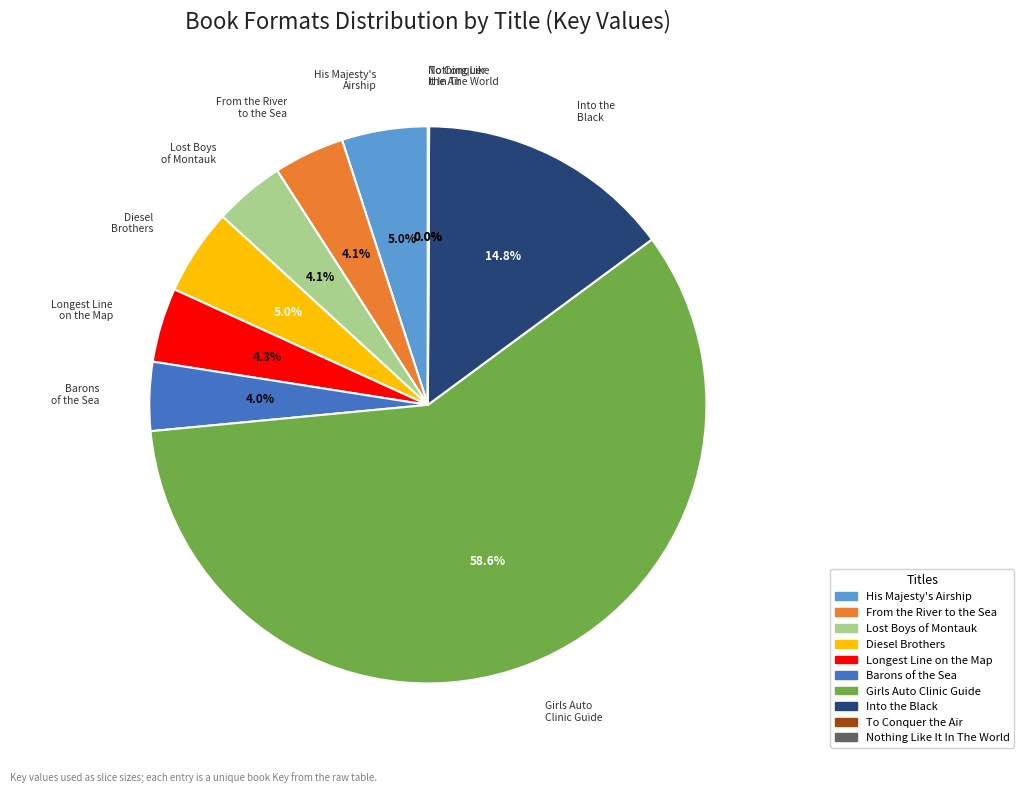

Is there a majority slice in this chart?

Yes